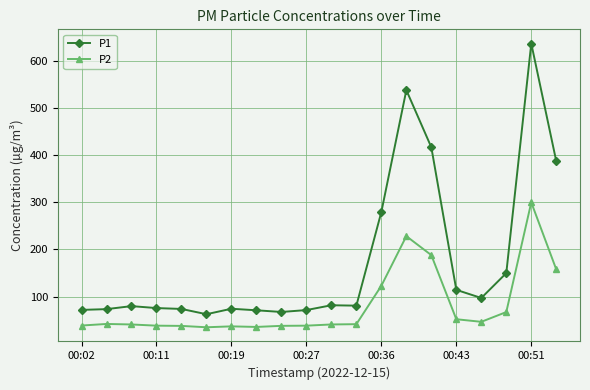

Which series has the largest total across all categories?

P1